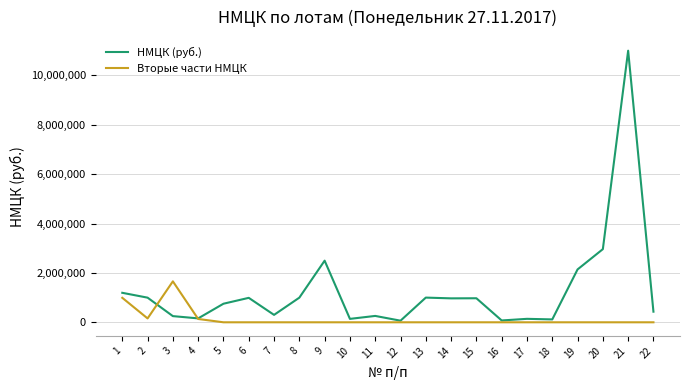

Is the value of Вторые части НМЦК at 16 greater than the value of НМЦК (руб.) at 4?

No